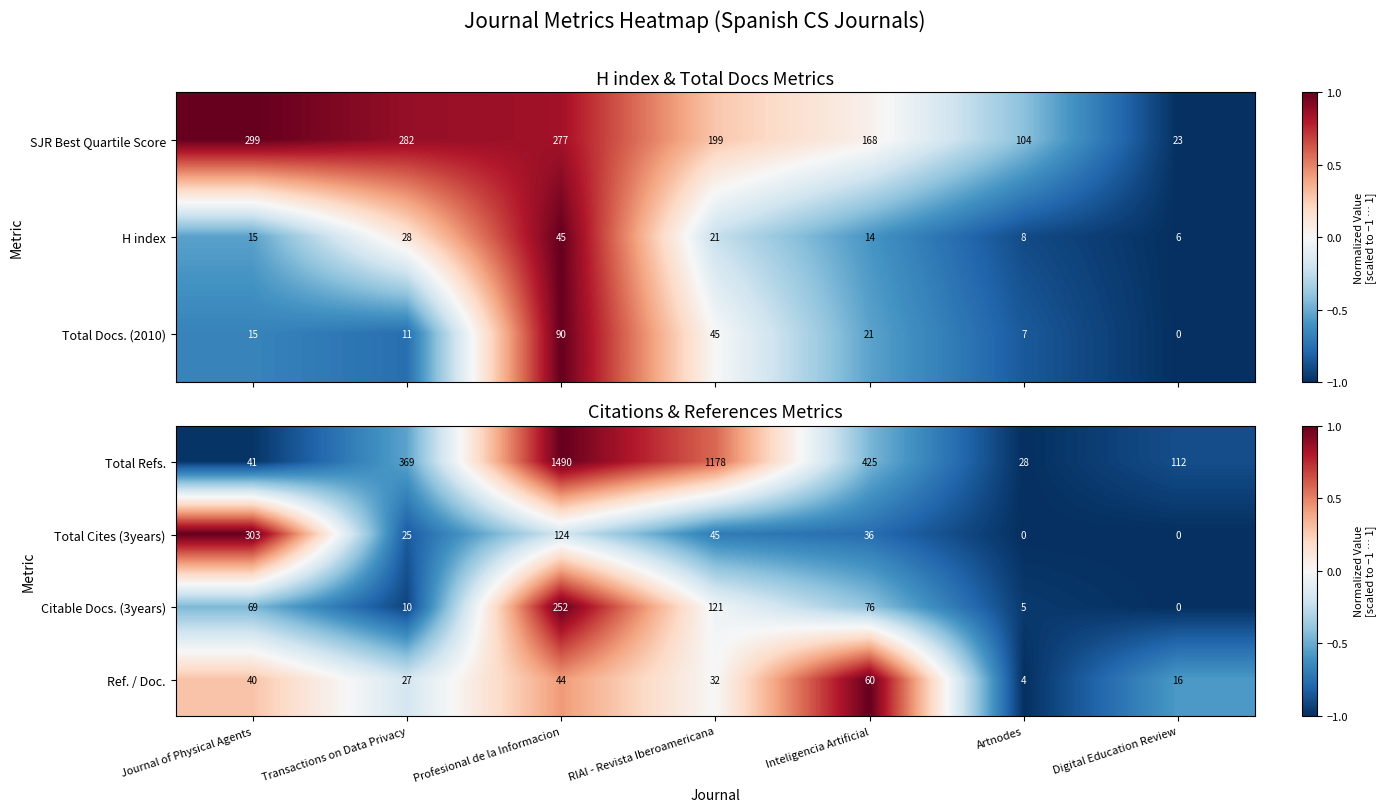

How many values in Total Cites (3years) are above zero?

5